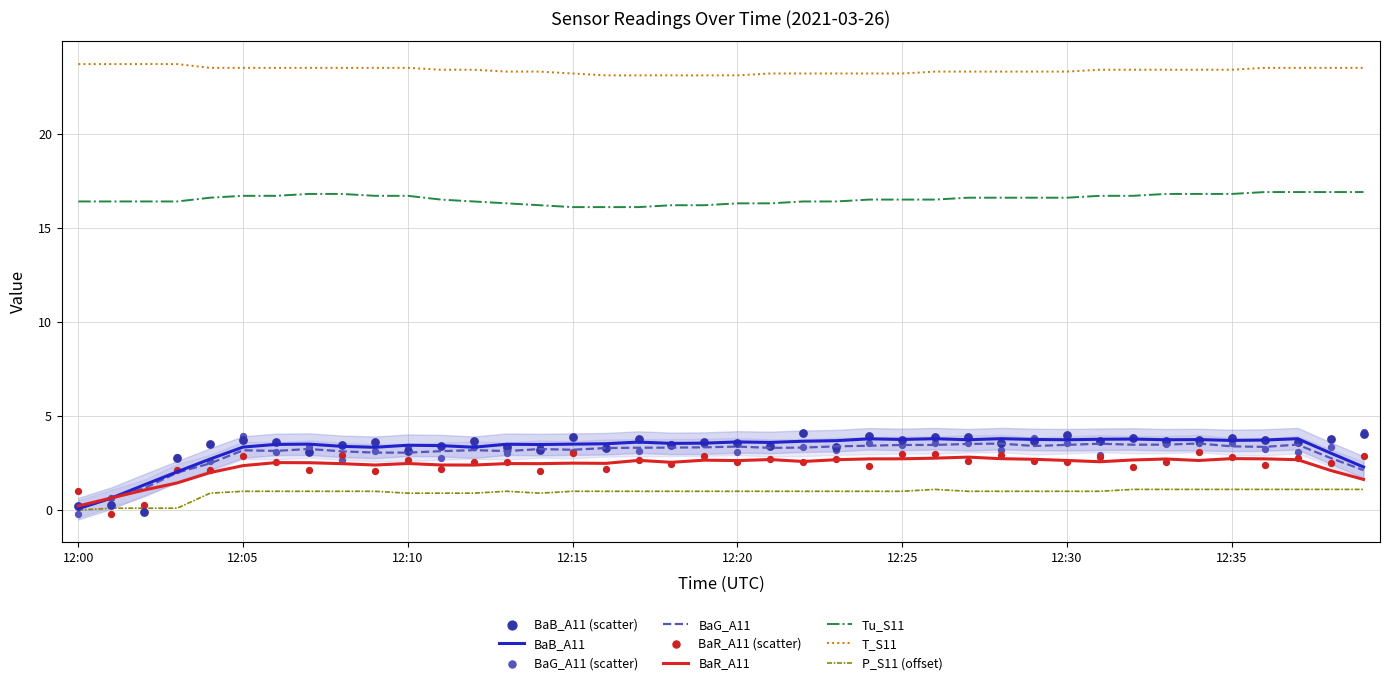

Is the value of T_S11 at 12:39 greater than the value of BaR_A11 at 12:36?

Yes